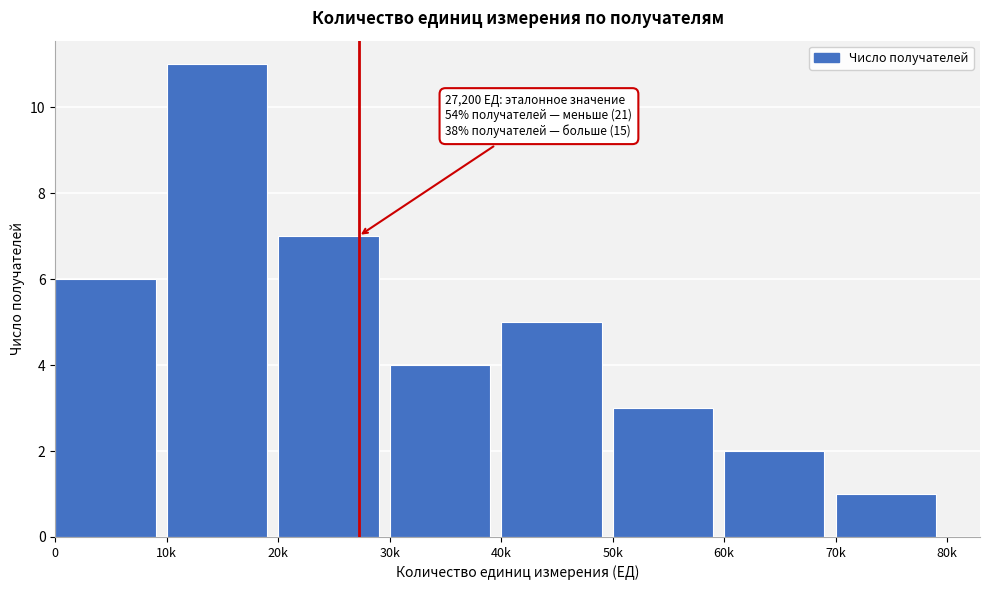

Reading right to left, what are all the values shown in this chart?

70k=1	60k=2	50k=3	40k=5	30k=4	20k=7	10k=11	0=6